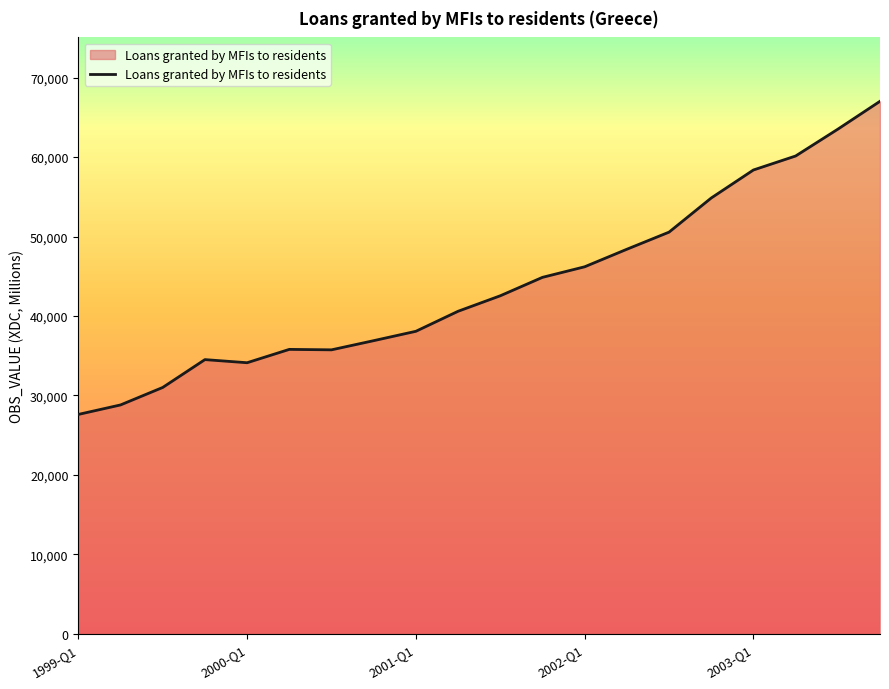

What is the minimum value shown in the chart?

27604.5